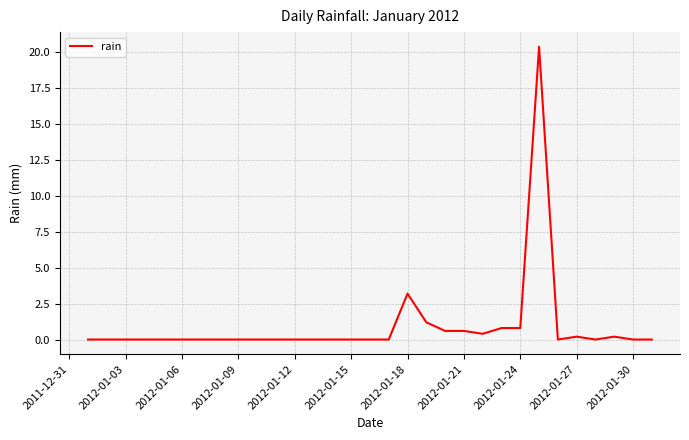

What is the difference between the maximum and minimum values?

20.4